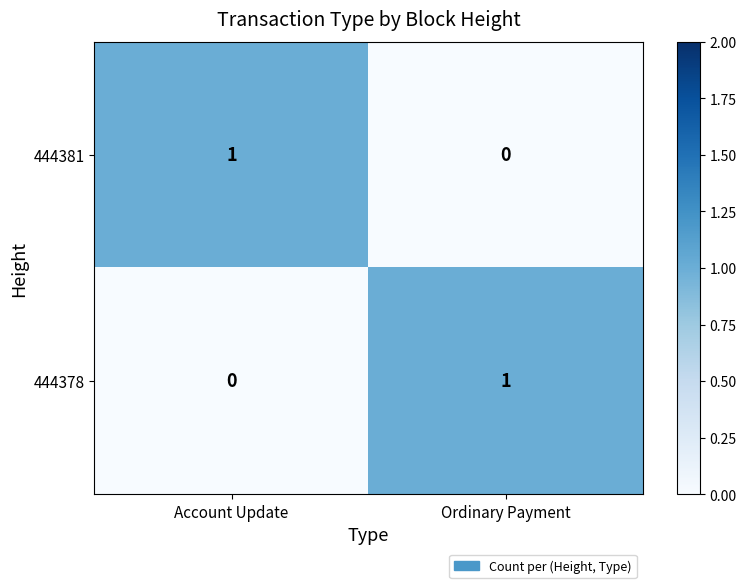

At which label is 444381 closest to 0?

Ordinary Payment